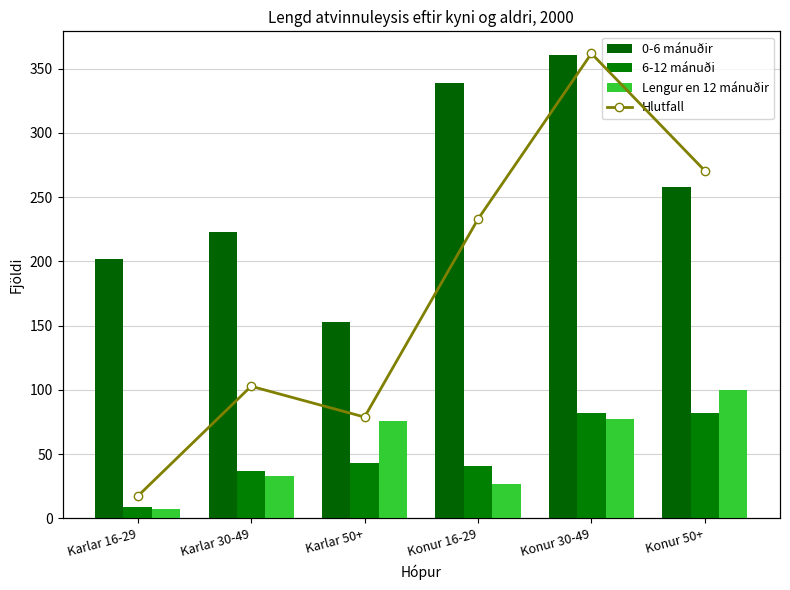

What position from the right is Konur 30-49?

2